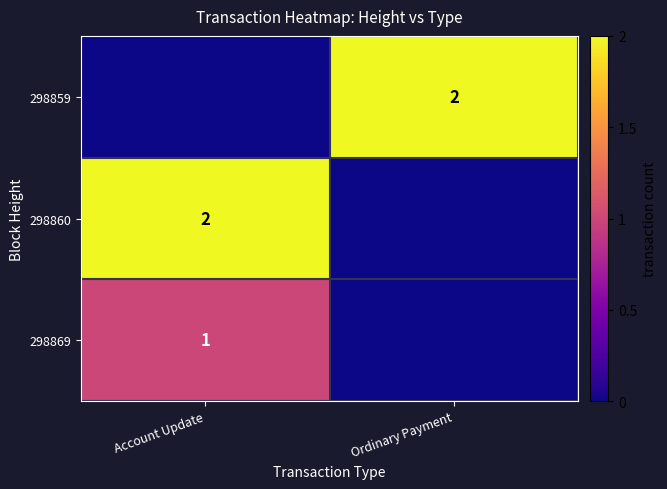

What is the difference between the highest and lowest values at Account Update?

2